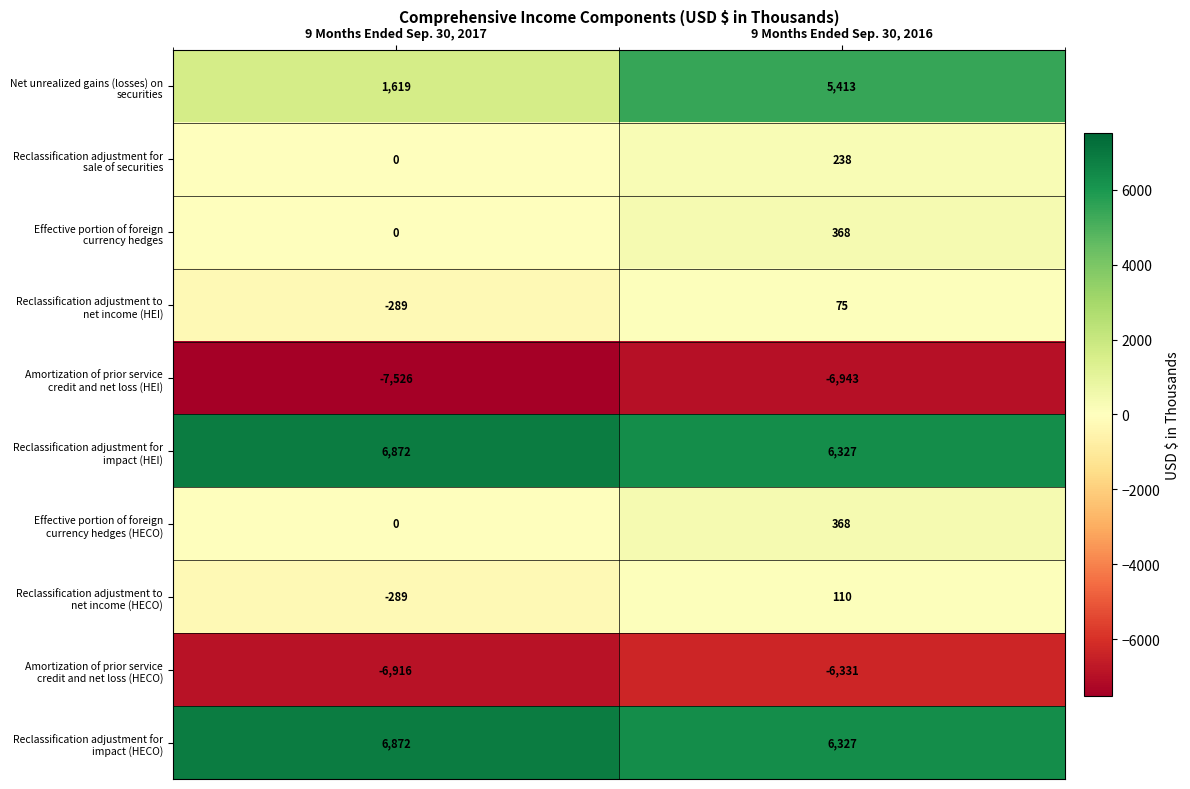

At which category is the sum across all series the highest?

9 Months Ended Sep. 30, 2016